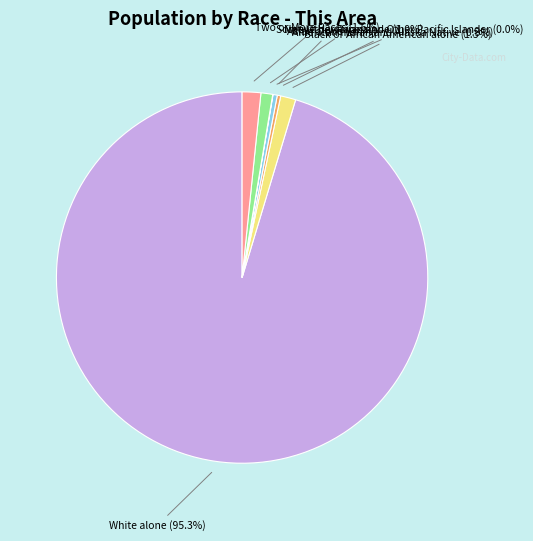

How many slices are in this pie chart?

7